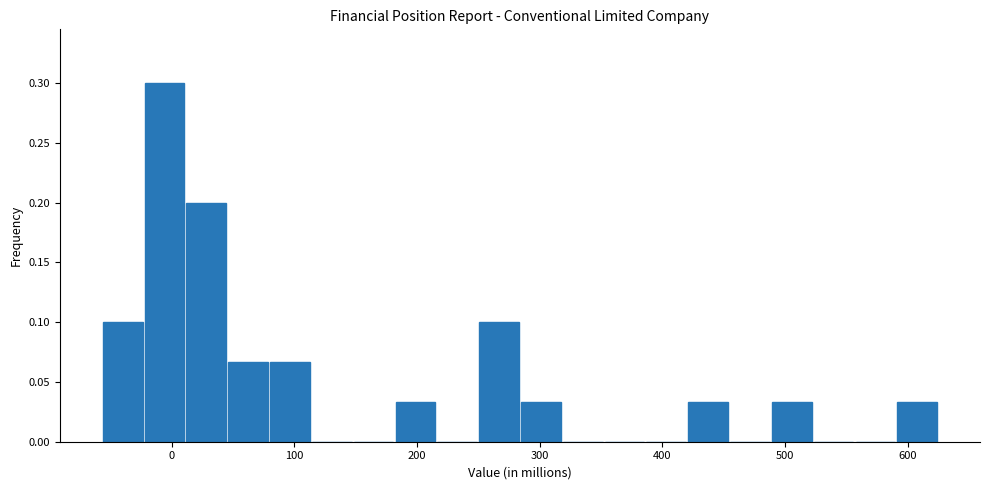

Around what value on the x-axis is the tallest bar? Give the approximate position of its centre, as read against the axis.

-10